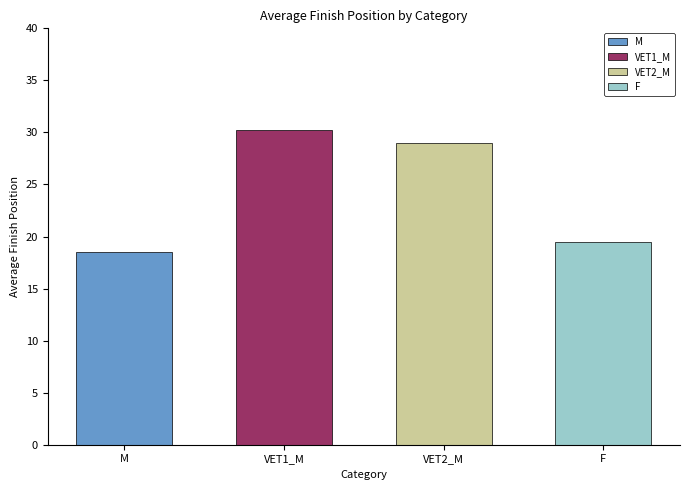

How many values exceed 29?

1